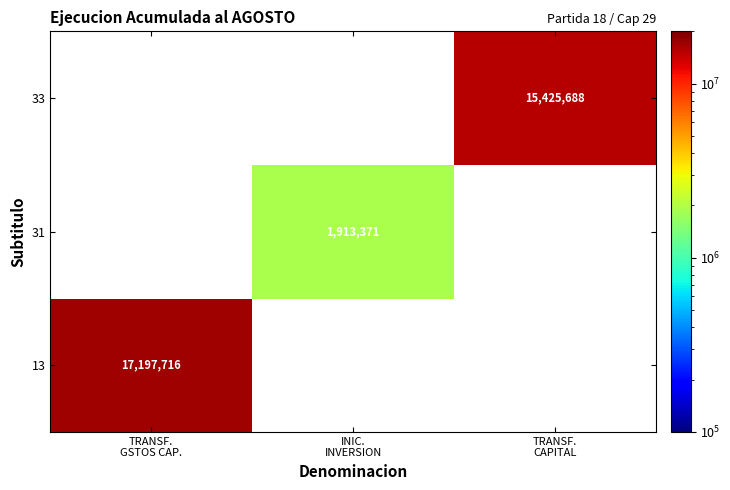

True or false: 33 has a value of 26902817.1 at TRANSF. CAPITAL.

False